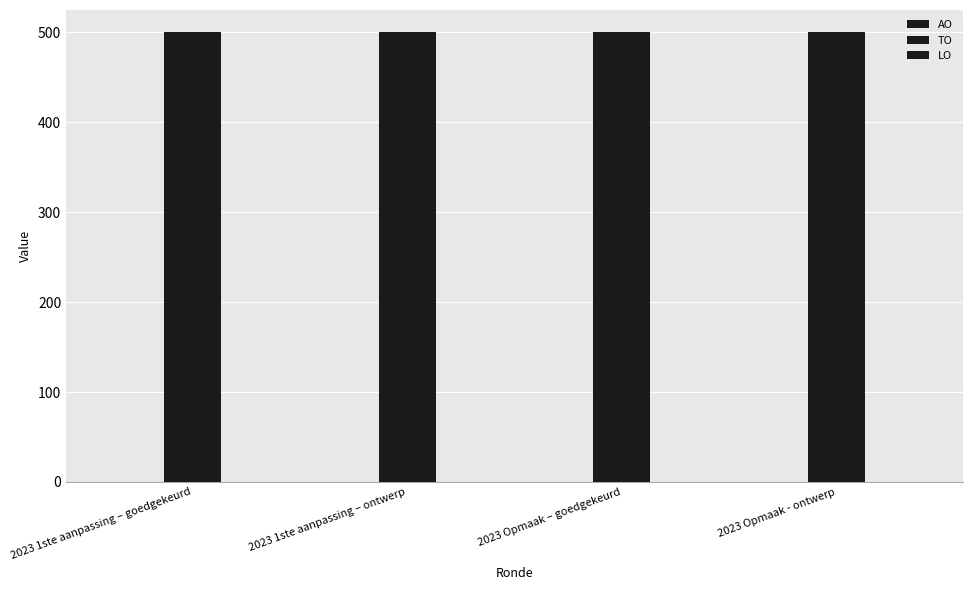

What position from the left is 2023 1ste aanpassing – goedgekeurd?

1